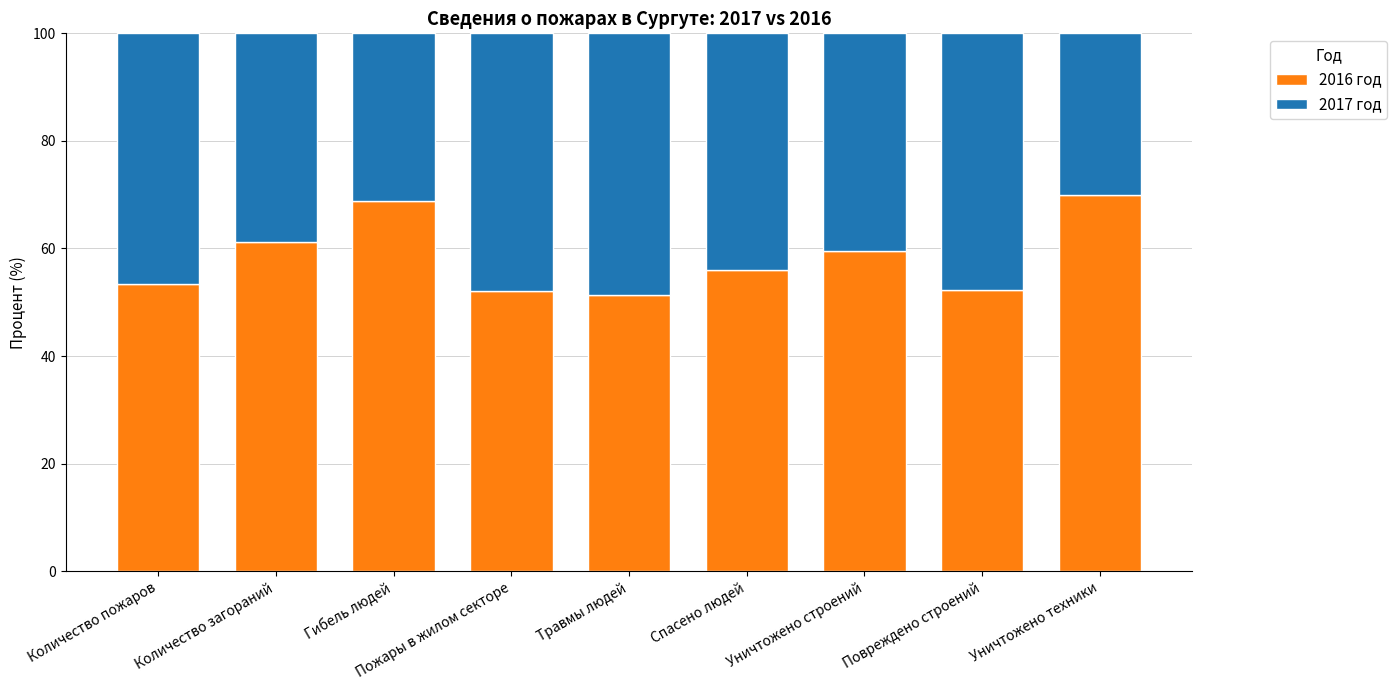

What is the difference between the maximum and minimum values in the 2016 год series?

18.6